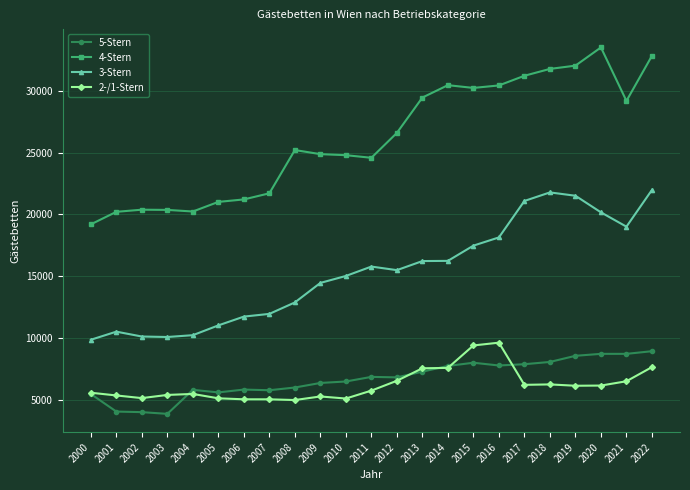

Between 2002 and 2022, which series saw the biggest shift?

4-Stern